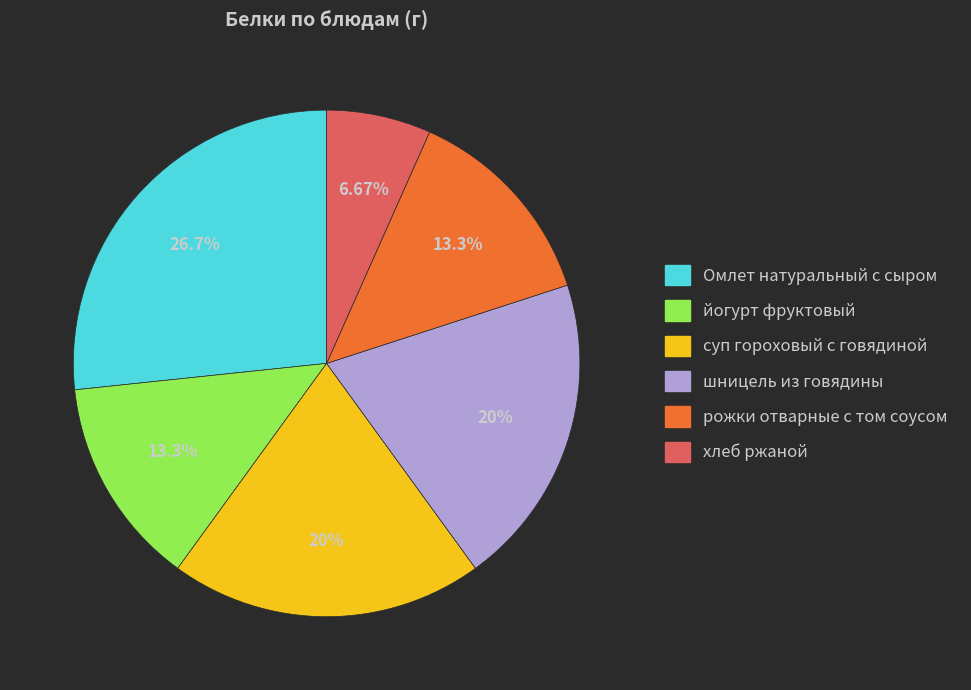

To the nearest percent, what is the difference between the largest and smallest slice percentages?

20%